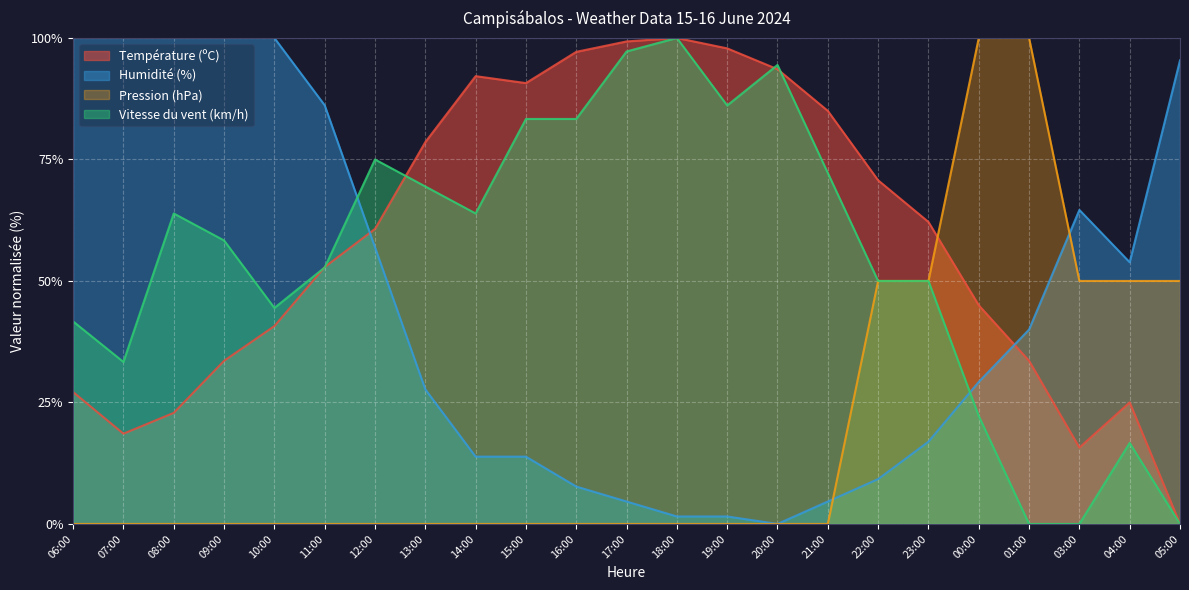

At which category does Vitesse du vent (km/h) reach its first local valley?

07:00